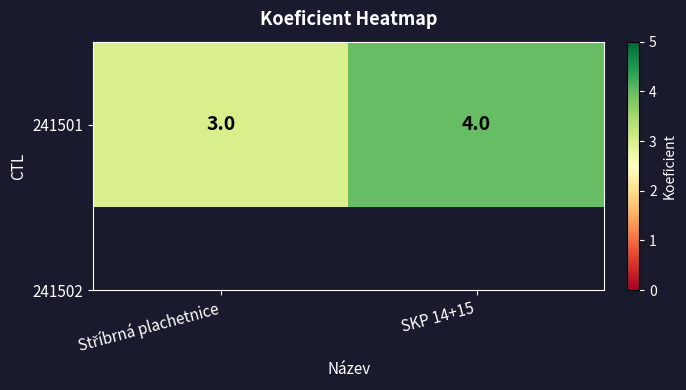

True or false: the data shows 4 at SKP 14+15.

True